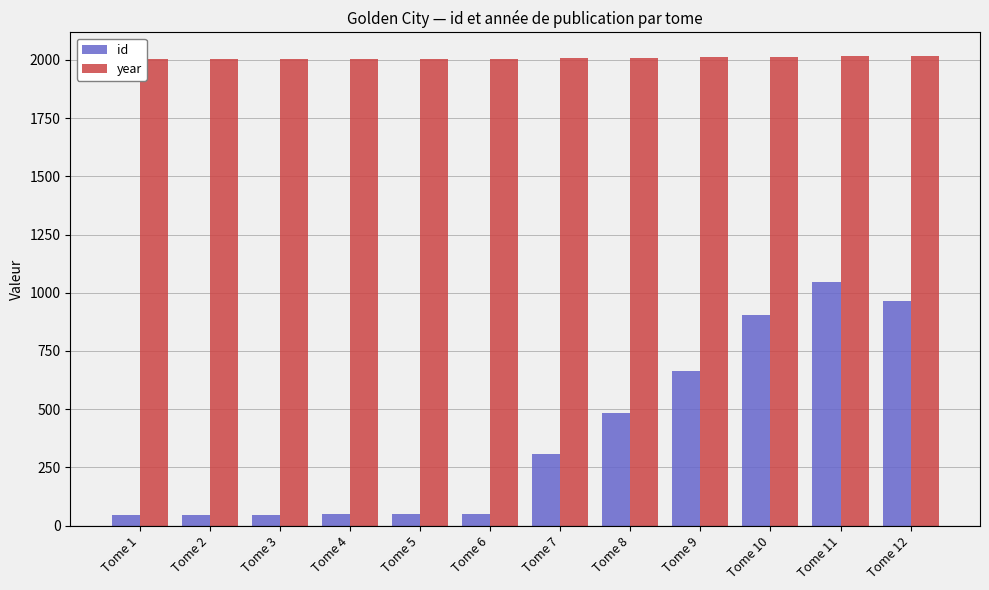

What is the total value across all series at Tome 10?

2916